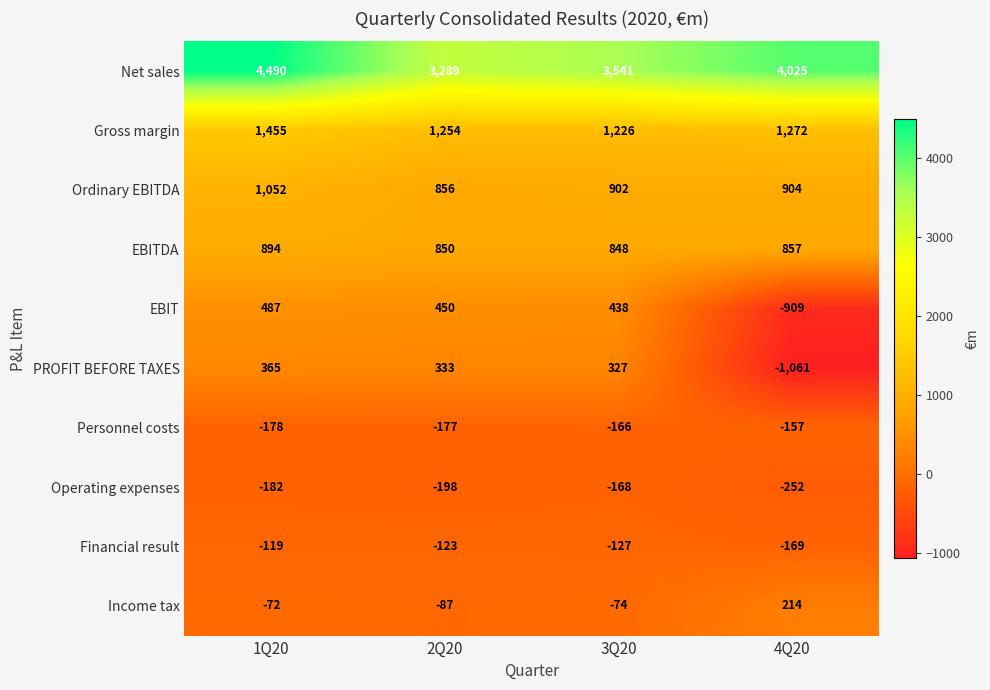

What is the difference between the maximum and minimum values in the Income tax series?

301